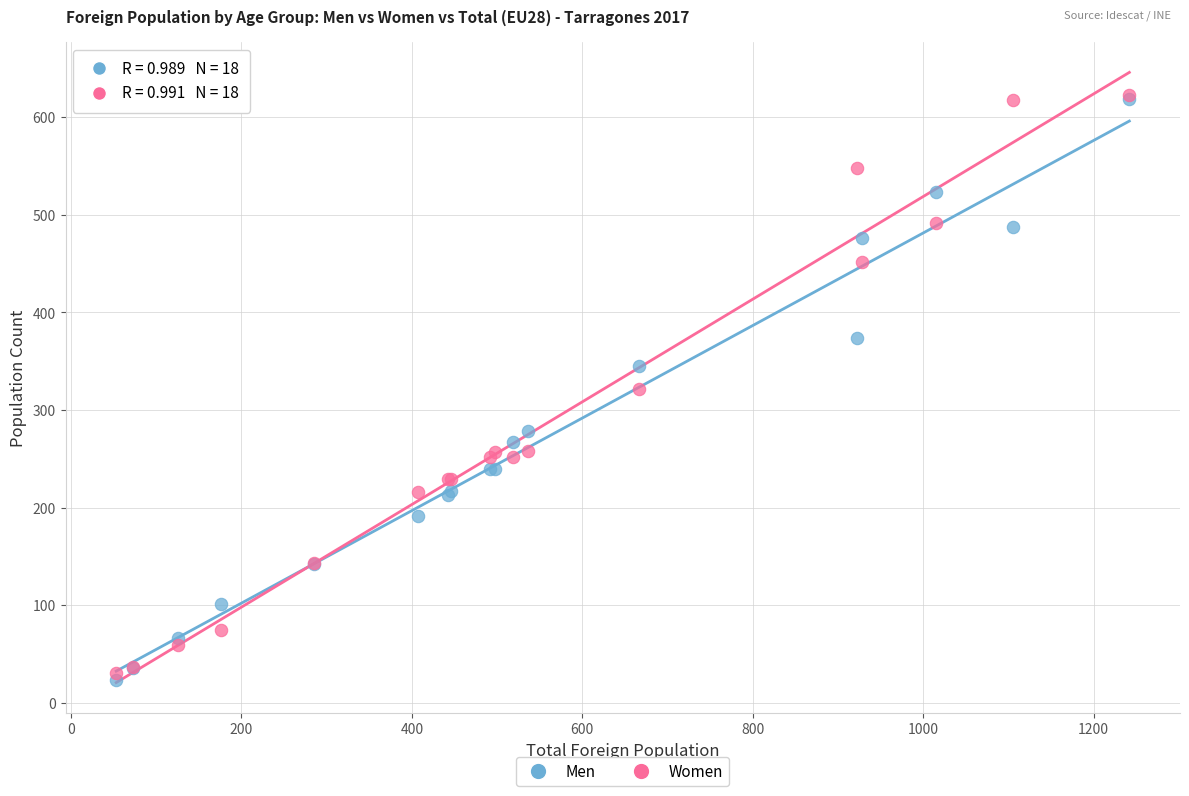

Which series reaches the minimum Y coordinate?

Men